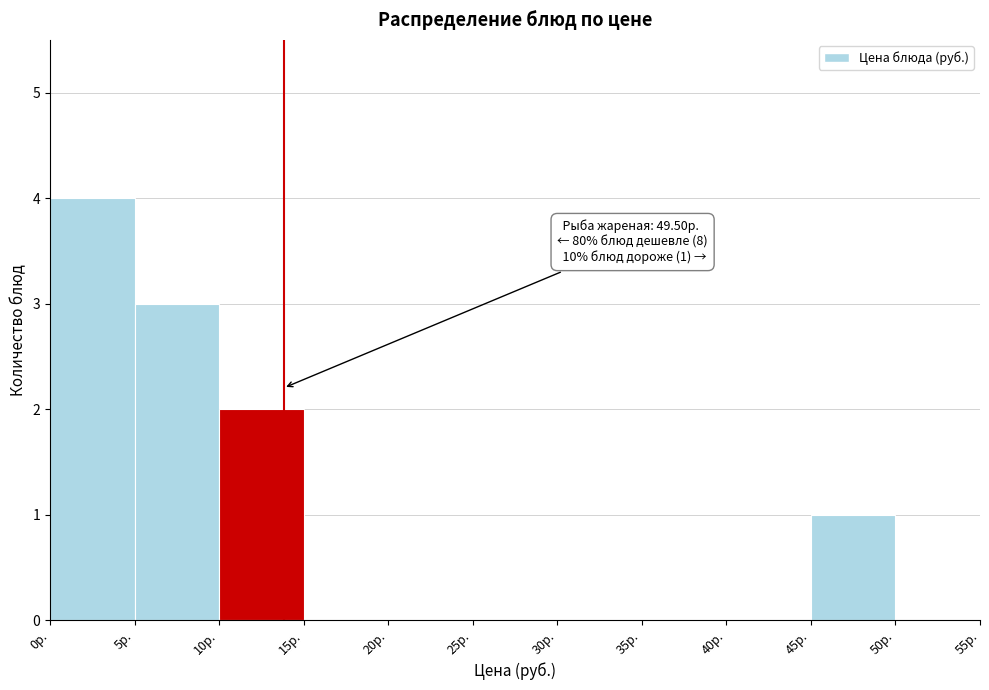

Over which range of the x-axis is the bar tallest?

0 to 5